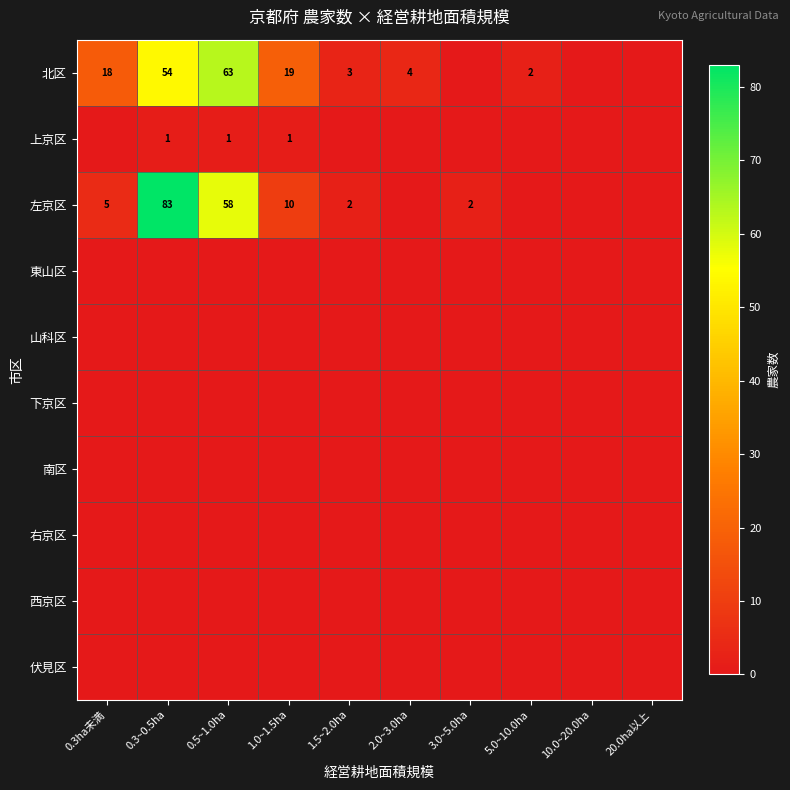

Rank the series at 0.3ha未満 from lowest to highest value.

上京区, 東山区, 山科区, 下京区, 南区, 右京区, 西京区, 伏見区, 左京区, 北区